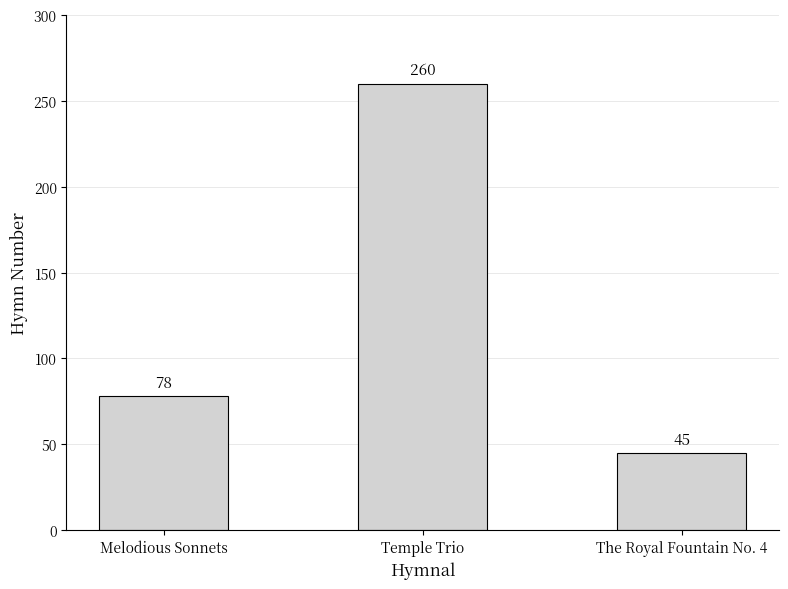

How many values are between 45 and 260?

3